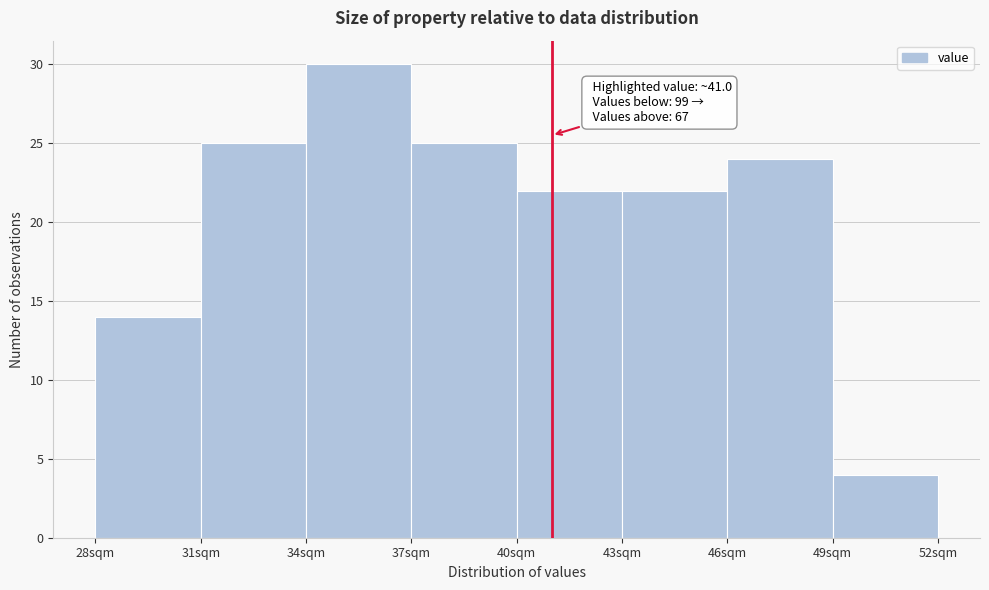

Which range on the x-axis has the tallest bar?

34 to 37